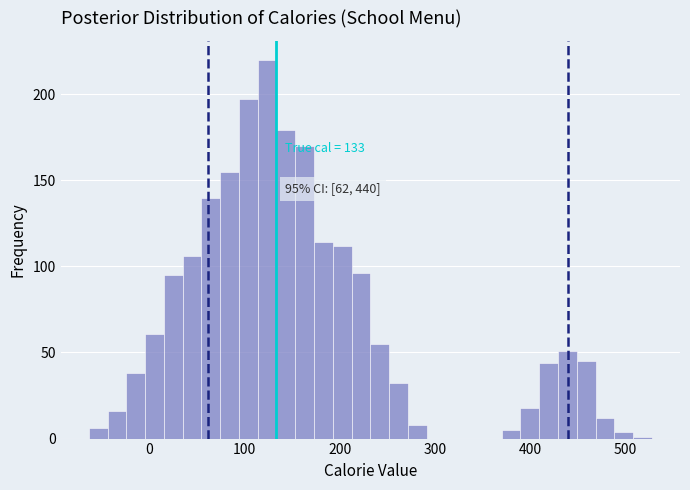

Read against the x-axis, roughly where is the centre of the tallest bar?

120